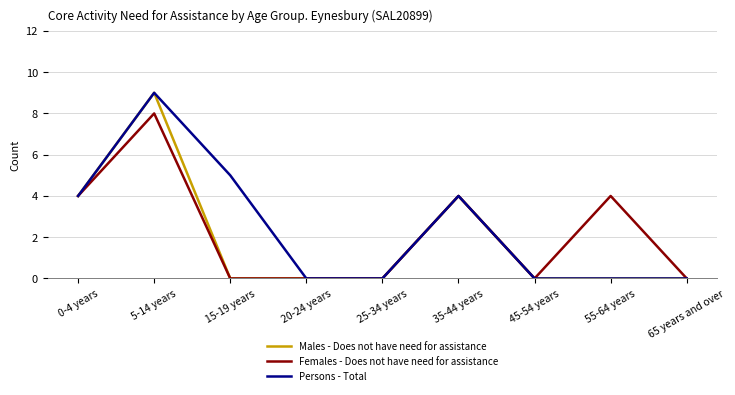

At which category does the chart reach its peak across all series?

5-14 years